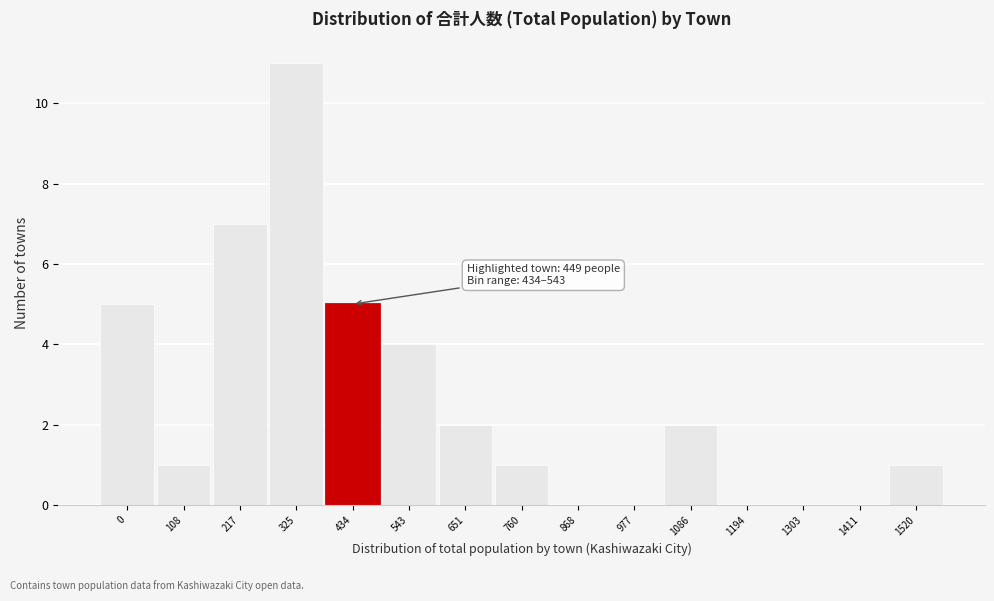

Reading left to right, list all the values displayed in this chart.

0=5	108=1	217=7	325=11	434=5	543=4	651=2	760=1	868=0	977=0	1086=2	1194=0	1303=0	1411=0	1520=1